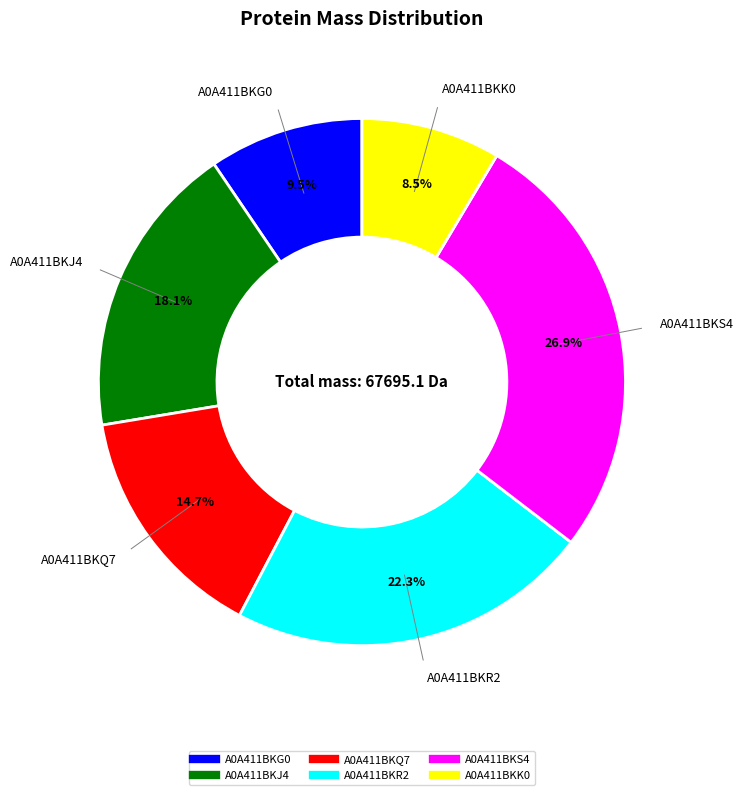

Combined, do A0A411BKG0 and A0A411BKJ4 account for over 50%?

No